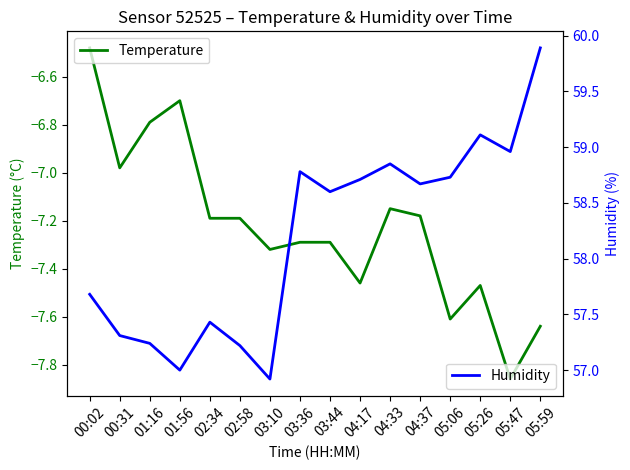

List the series in order of their peak value, lowest first.

temperature, humidity